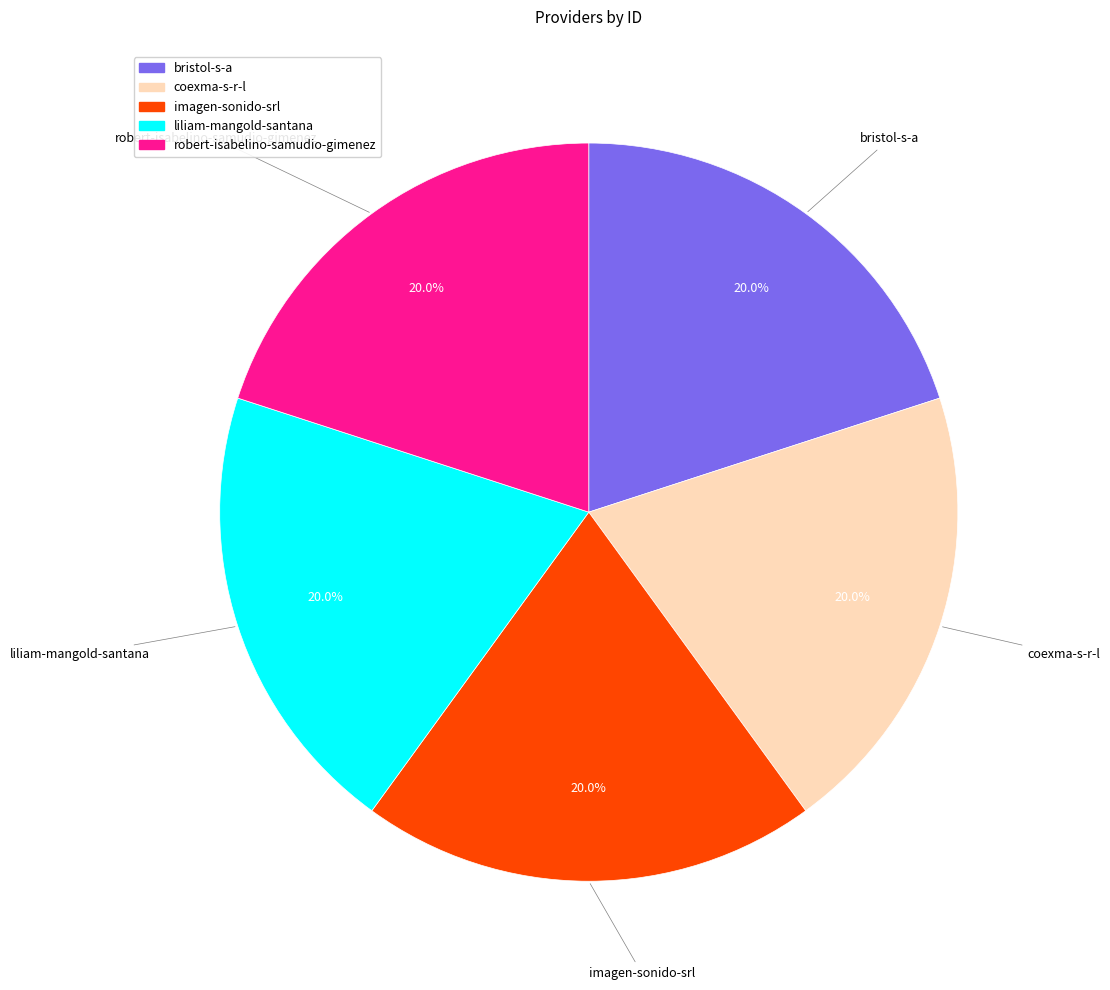

The coexma-s-r-l slice represents 20% of the pie. True or false?

True